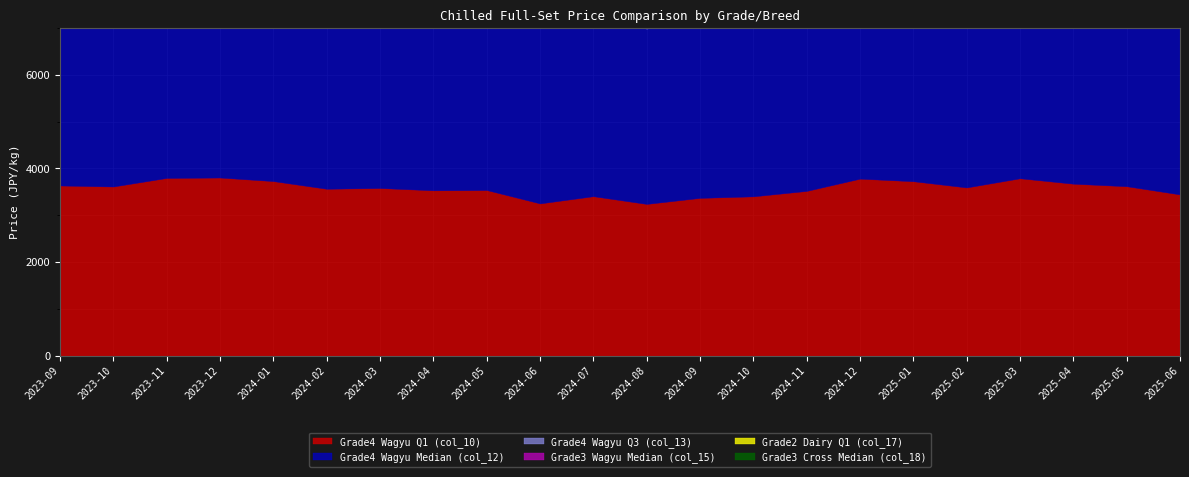

In Grade4 Wagyu Q3 (col_13), how many points are higher than both neighbors (excluding endpoints)?

5